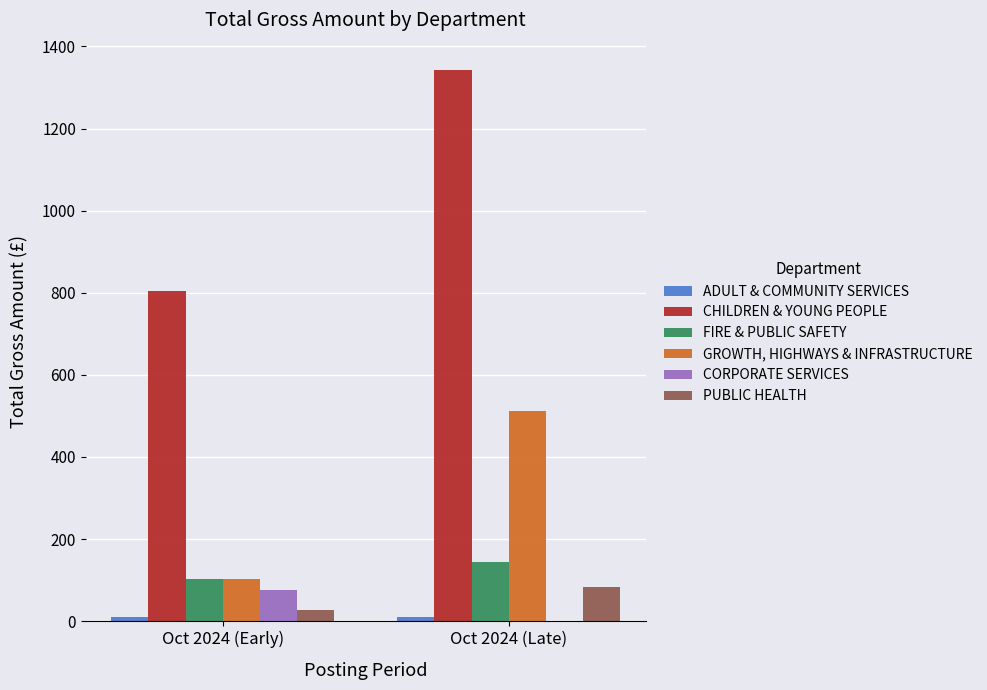

What is the highest value of the CORPORATE SERVICES series?

76.6